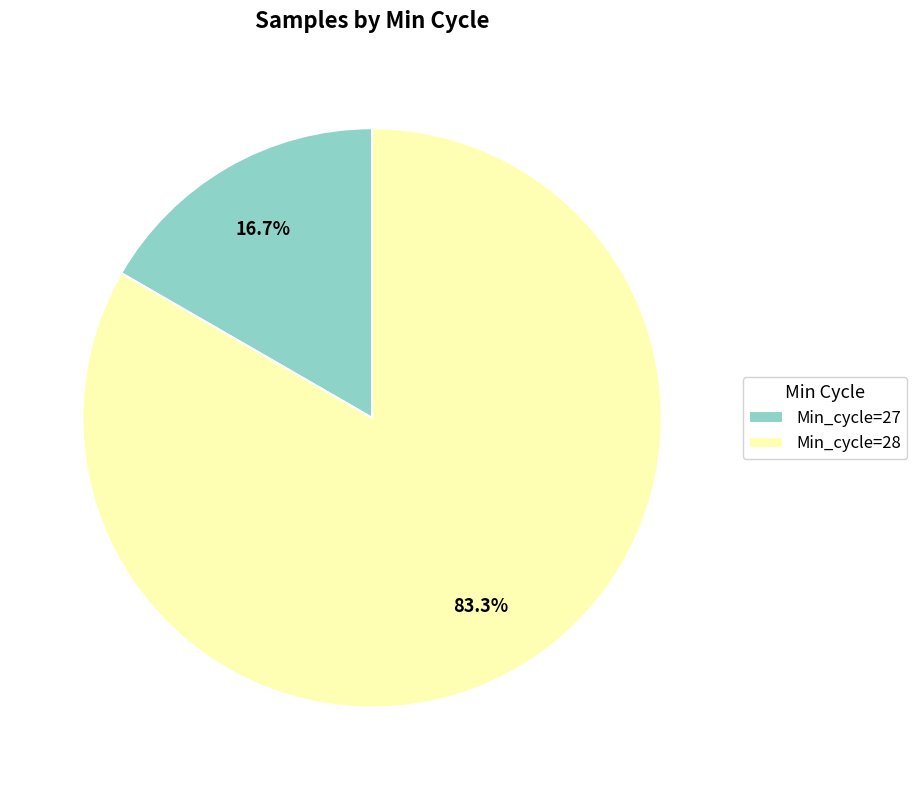

Does any single category account for the majority?

Yes